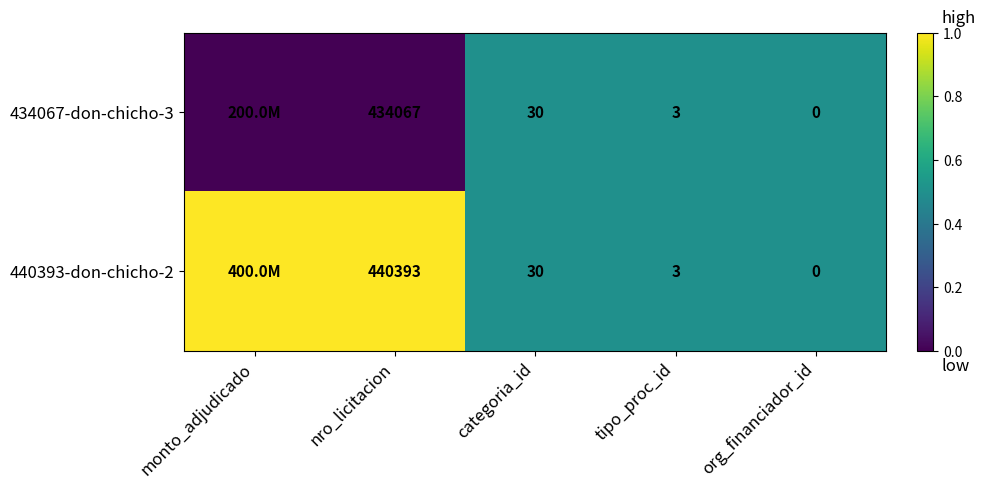

The 434067-don-chicho-3 series shows 0.7 at categoria_id. True or false?

False